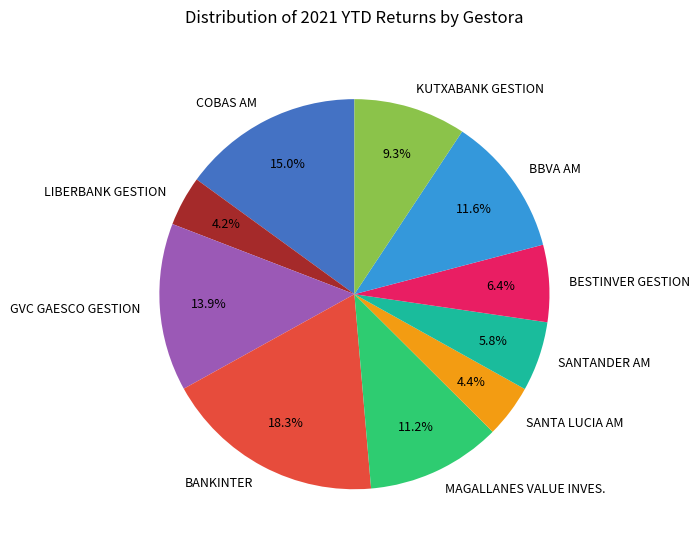

What is the largest slice in the pie chart?

BANKINTER